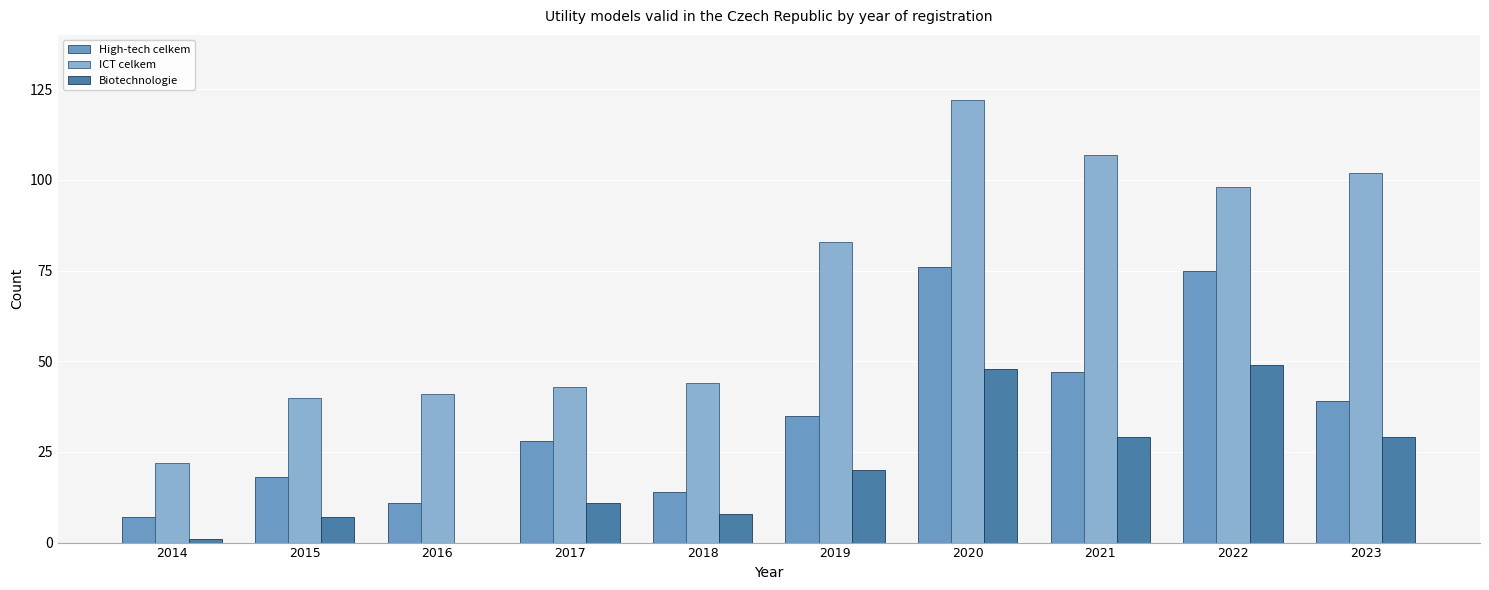

Count the number of data series in this chart.

3